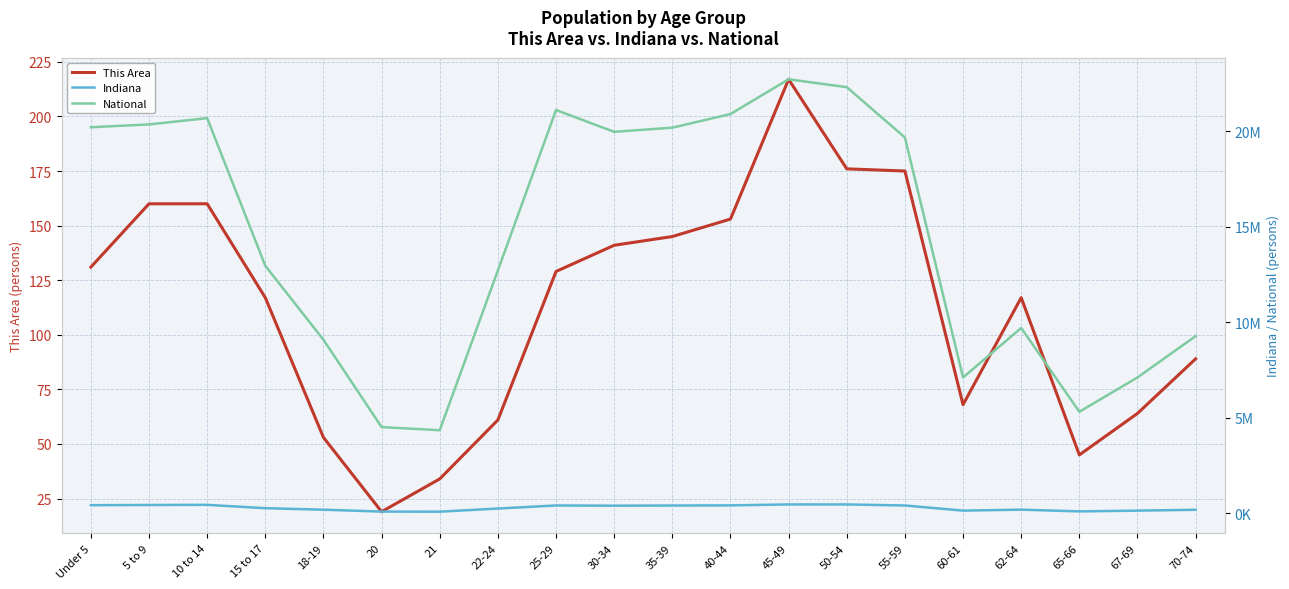

What is the value of the Indiana point at the 2nd from the left?

444821